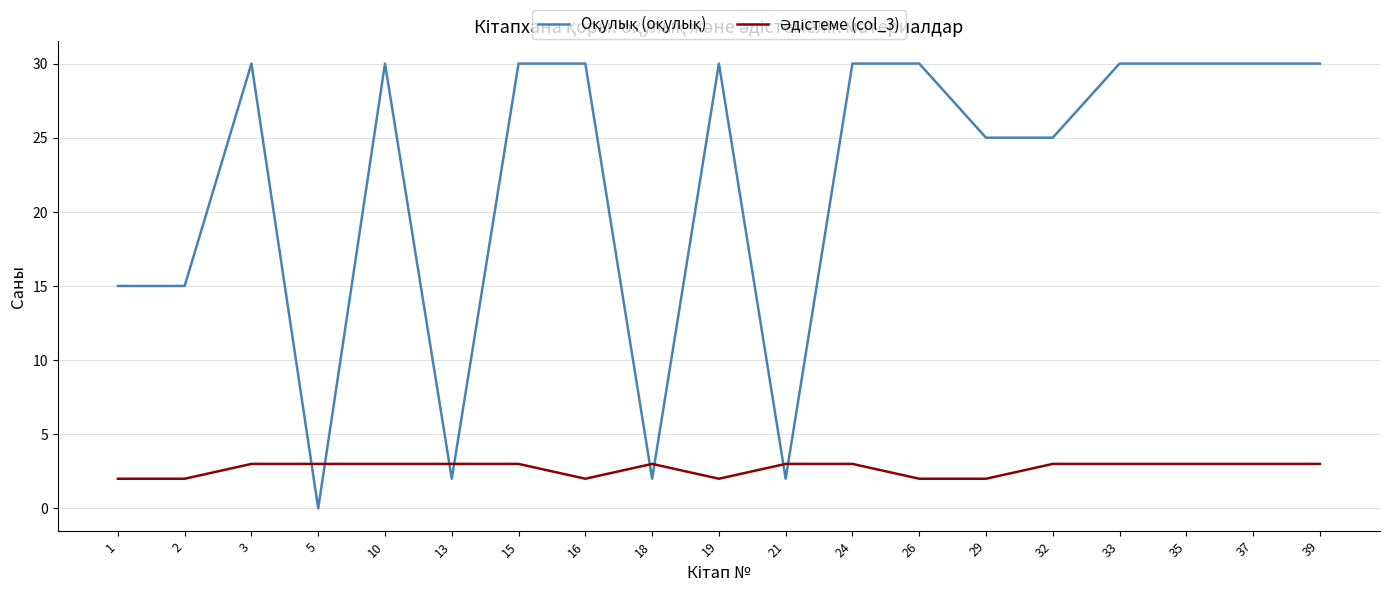

What is the difference between the highest and lowest values at 10?

27